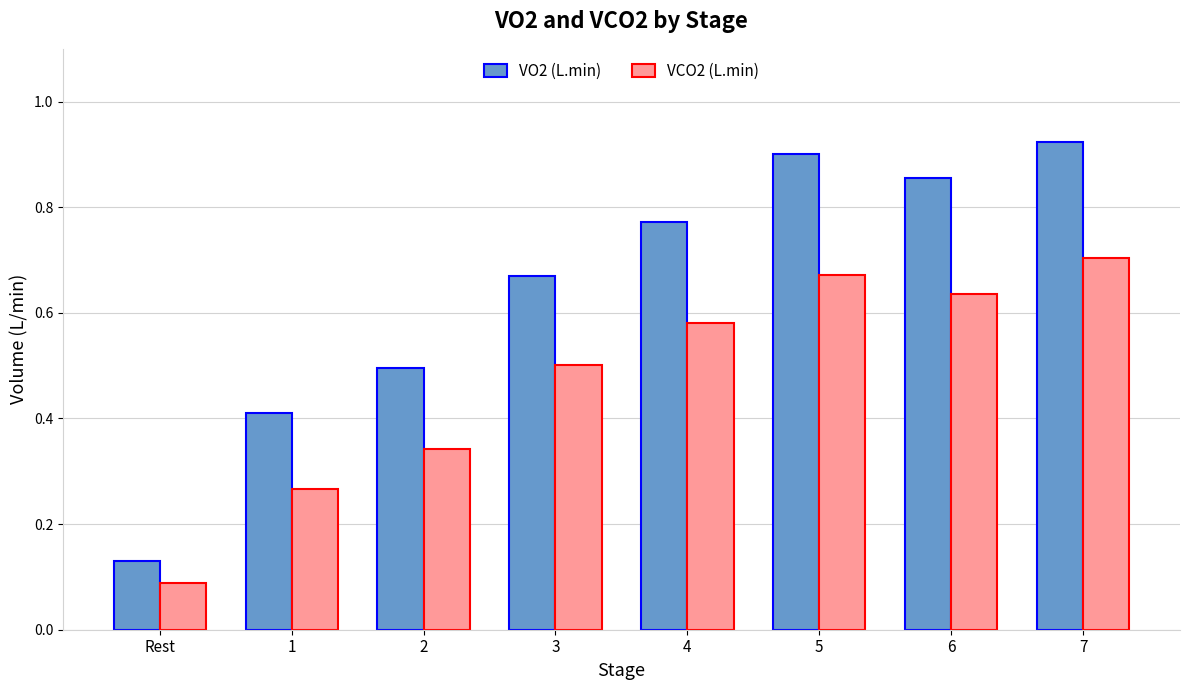

Rank the series by their maximum value, from lowest to highest.

VCO2 (L.min), VO2 (L.min)